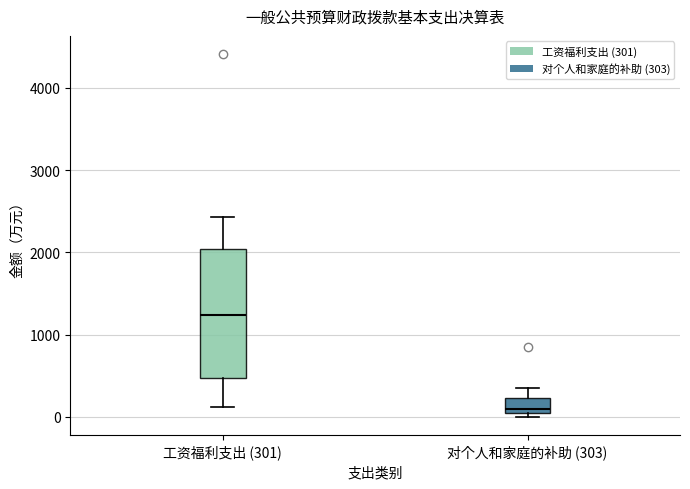

Reading left to right, read every box against the y-axis: the position of its median line, the range the box covers, and the ends of its whiskers. The values are not printed on the chart, so give them approximately, as read against the axis.

工资福利支出 (301): median 1200, box 500 to 2000, whiskers 100 to 2400
对个人和家庭的补助 (303): median 100, box 0 to 200, whiskers 0 (just below the box's lower edge) to 300